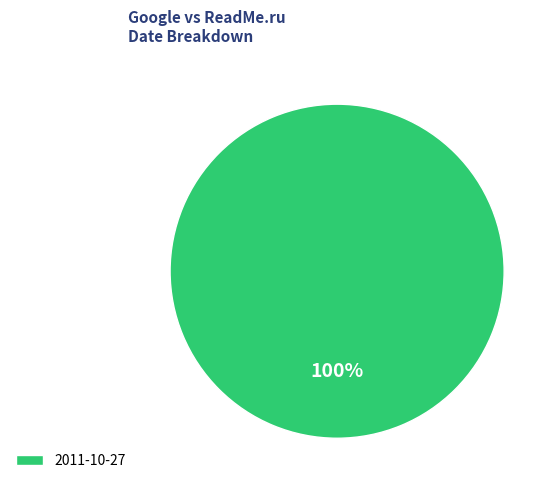

Rank the categories by value from highest to lowest.

2011-10-27